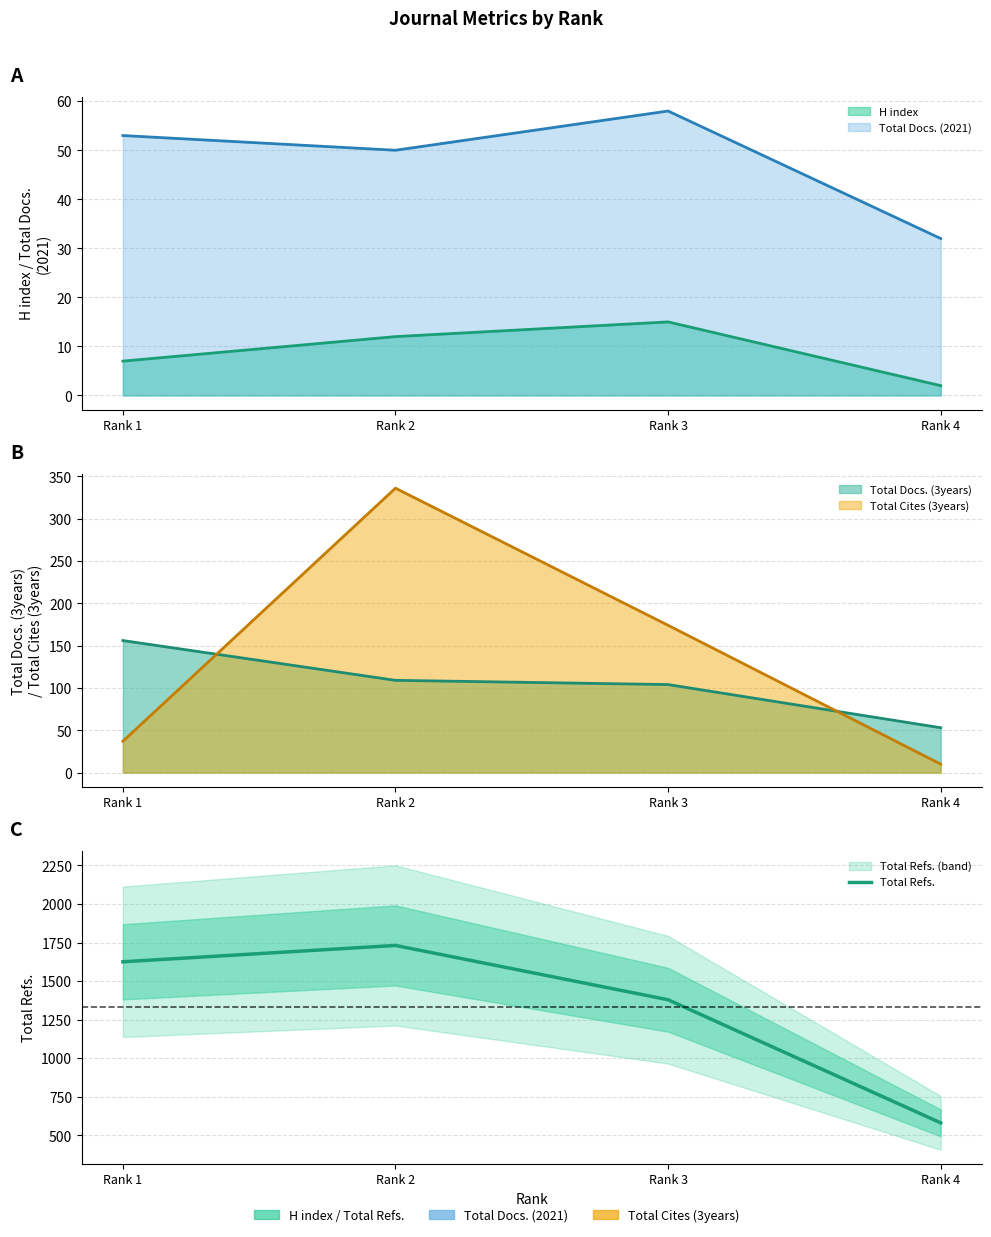

What is the sum of the values at Rank 4 and Rank 1?

2206